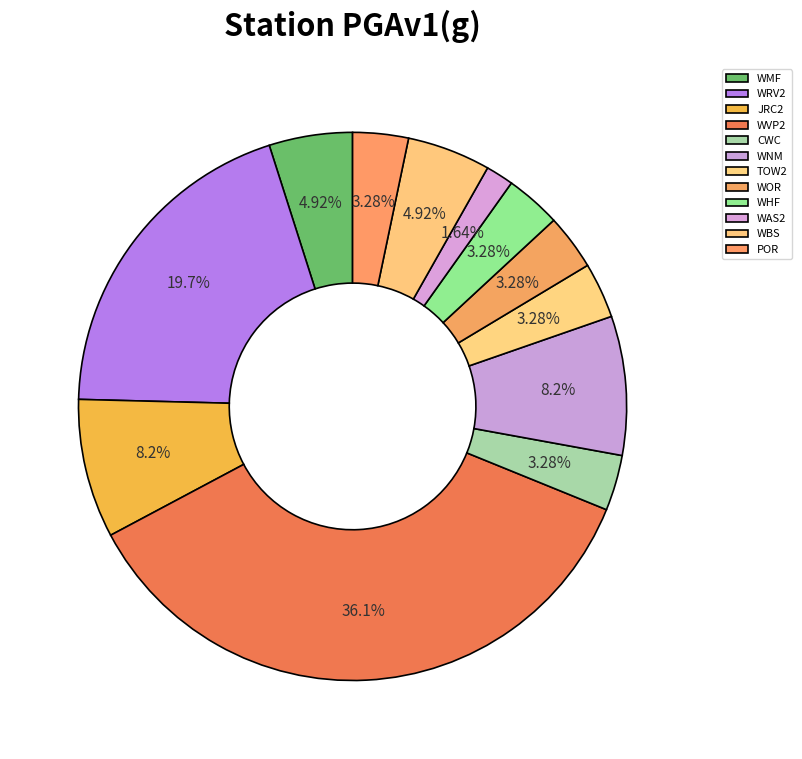

Combined, what portion of the pie is WNM and WMF?

13.1%